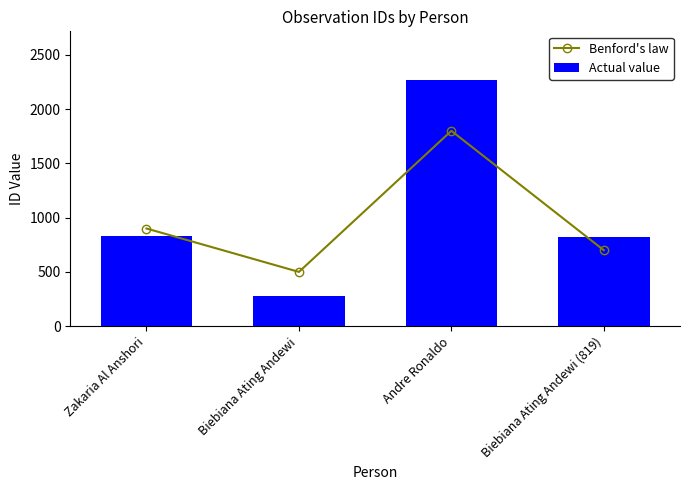

Count the Benford's law values in the range 700 to 1800.

3